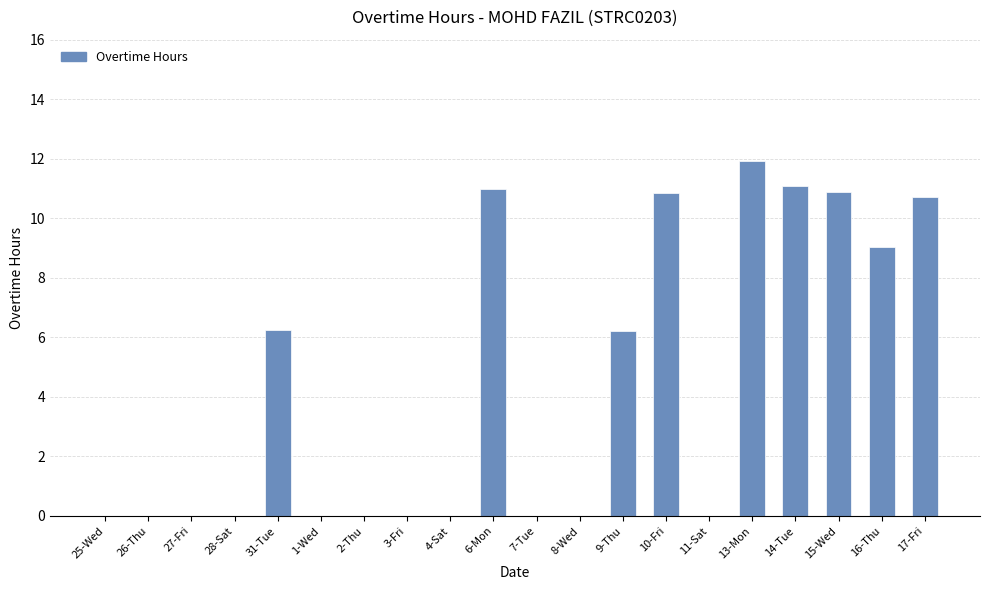

Which category has the highest value across all series?

13-Mon